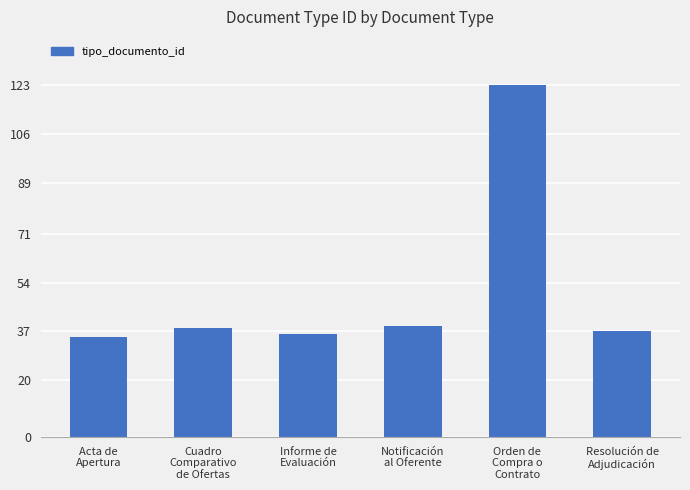

How many data points are less than 38?

3